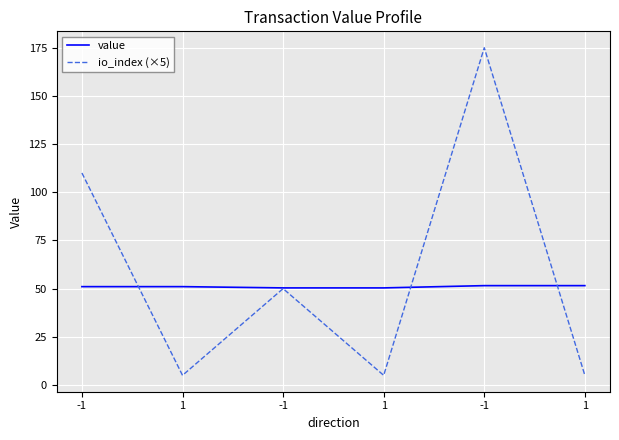

Is this an area chart (filled region under the line)?

No